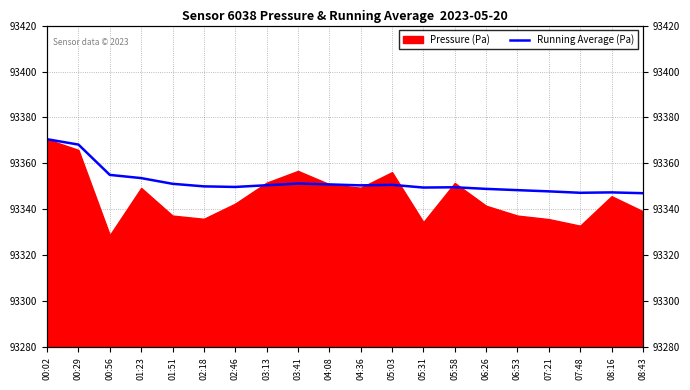

What is the label of the 8th point from the left?

03:13